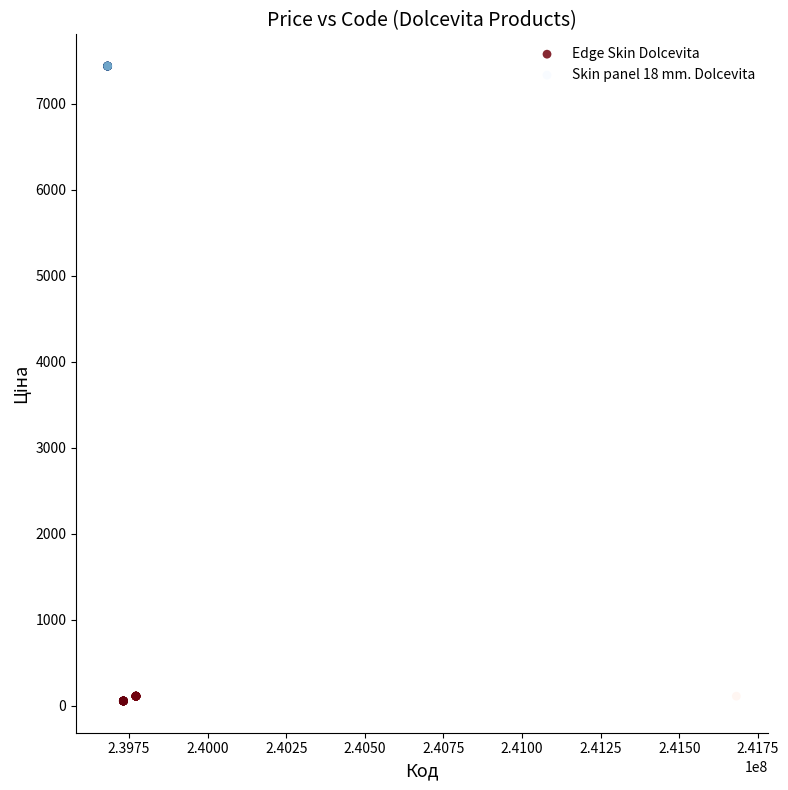

Which series contains the highest Y value?

Skin panel 18 mm. Dolcevita